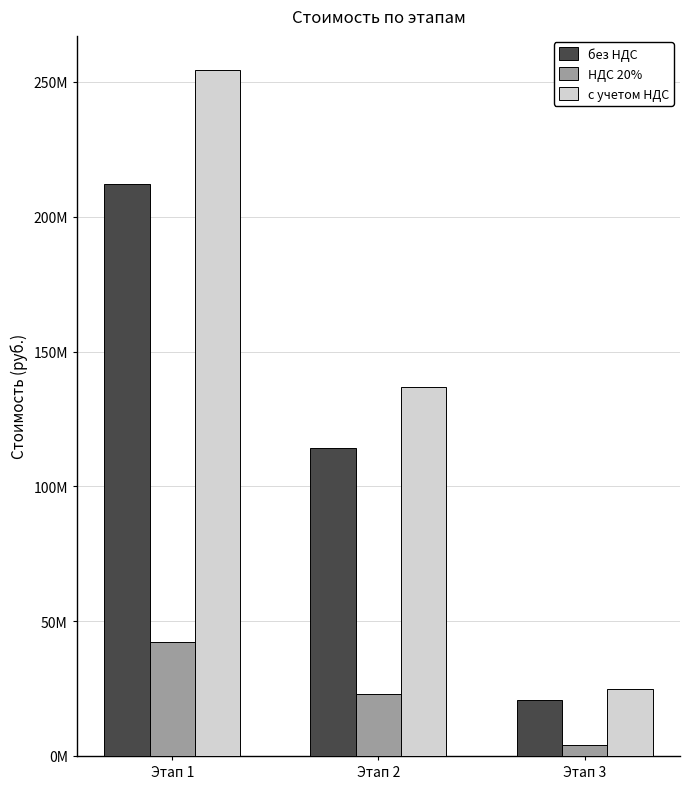

Reading left to right, transcribe all the data shown in this chart.

без НДС: Этап 1=211983956.3	Этап 2=114107627.3	Этап 3=20814051.4
НДС 20%: Этап 1=42396791.2	Этап 2=22821525.5	Этап 3=4162810.3
с учетом НДС: Этап 1=254380747.5	Этап 2=136929152.8	Этап 3=24976861.7